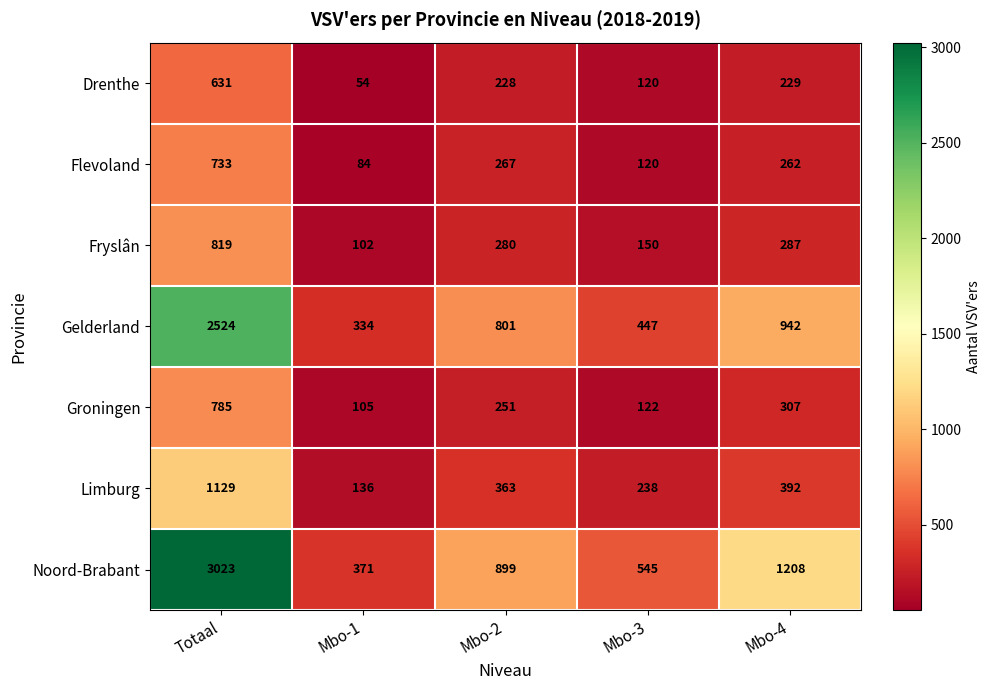

What is the minimum value for Noord-Brabant?

371